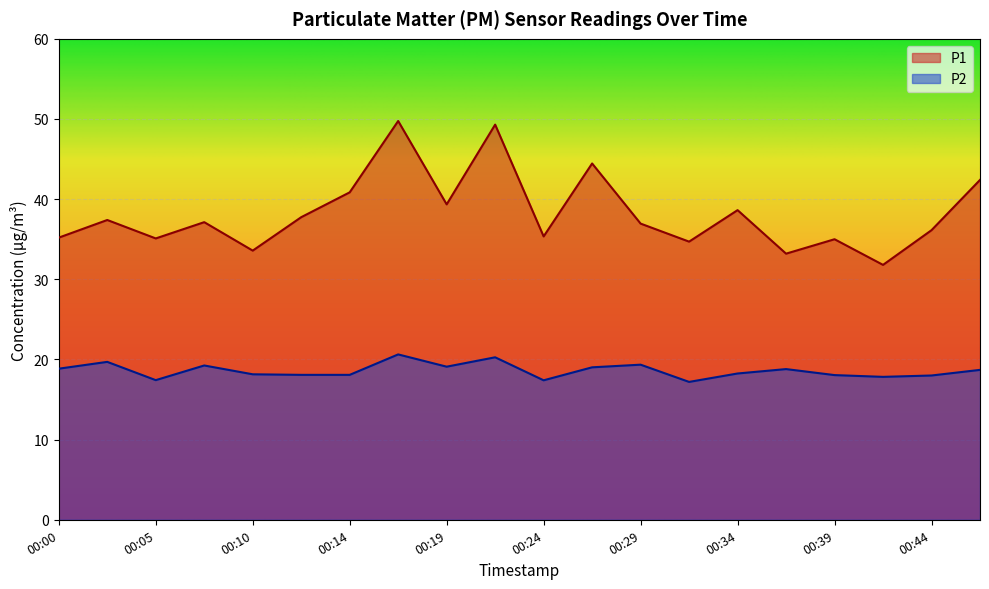

What is the total value across all series at 00:00?

54.1